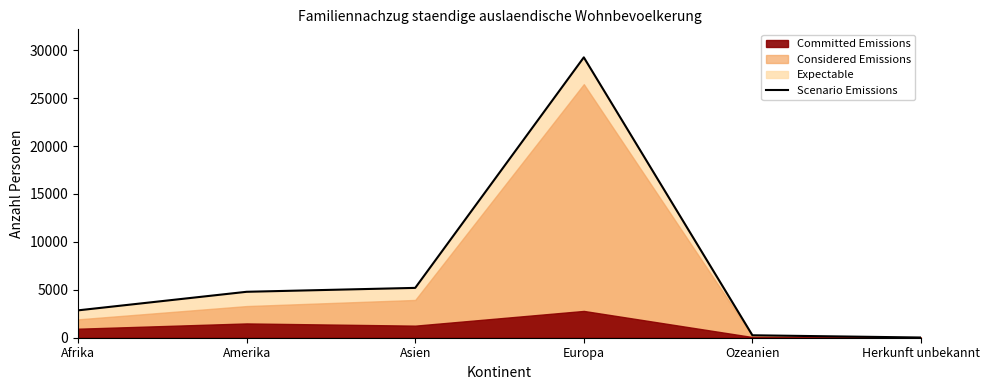

How many data points does each series have?

6